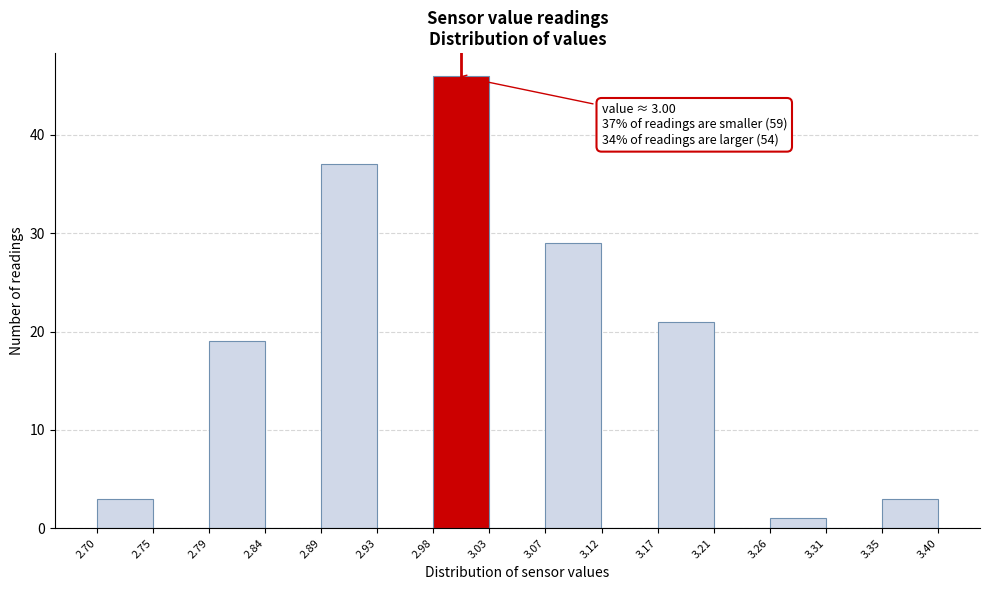

Over which range of the x-axis is the bar tallest?

2.98 to 3.03